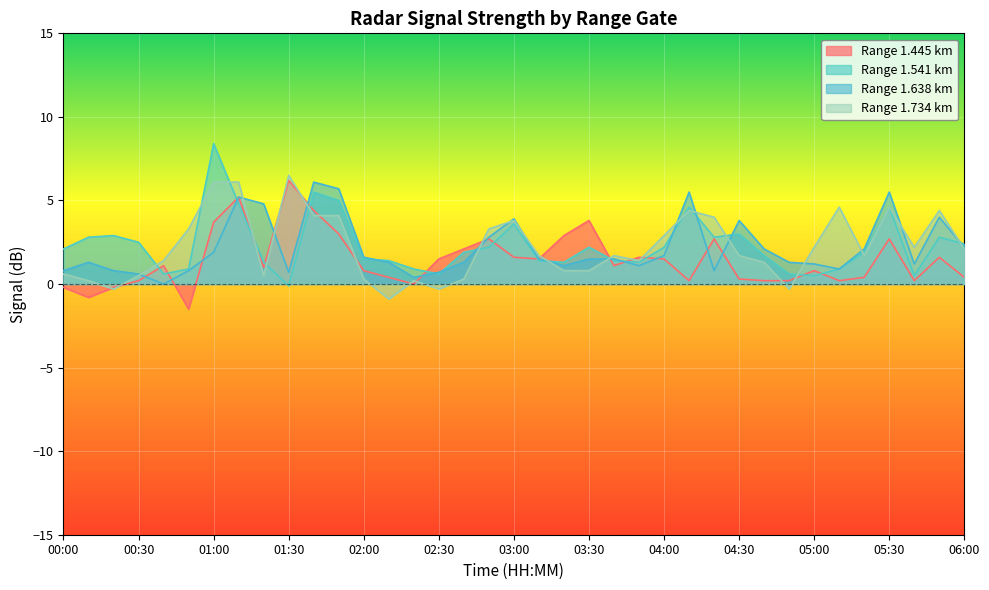

How many lines are shown in the chart?

4